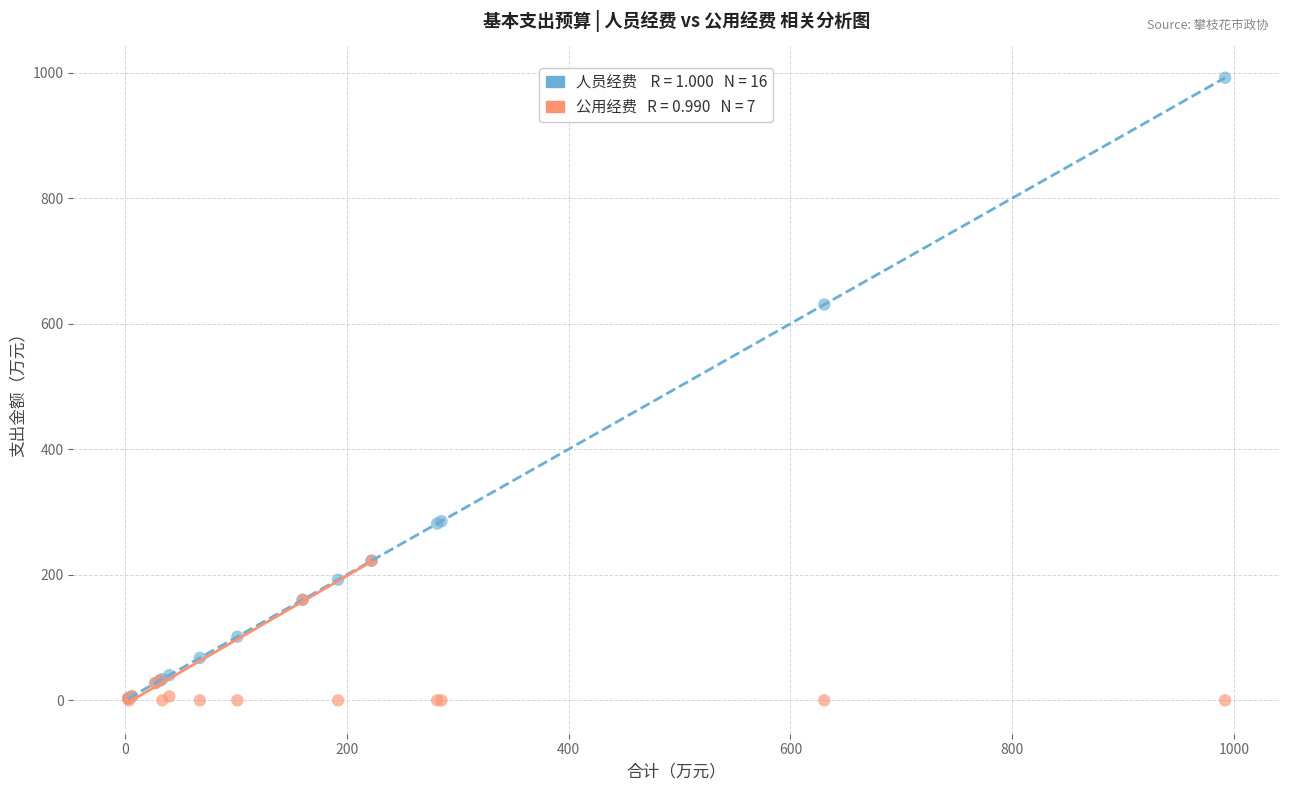

Across all series, what Y value is closest to 495?

630.5